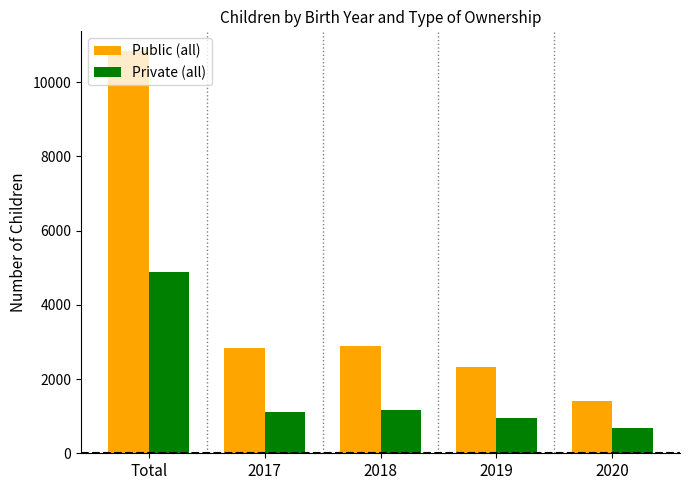

Which label corresponds to the smallest value in the chart?

2020